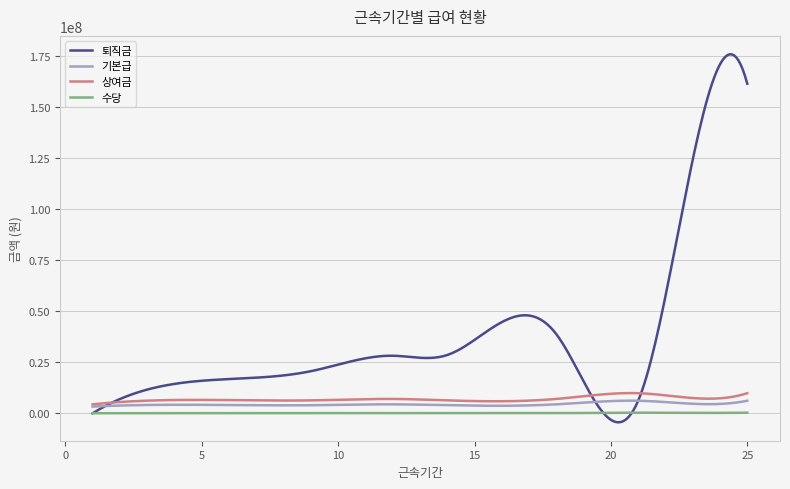

Which series has the widest spread of values?

퇴직금